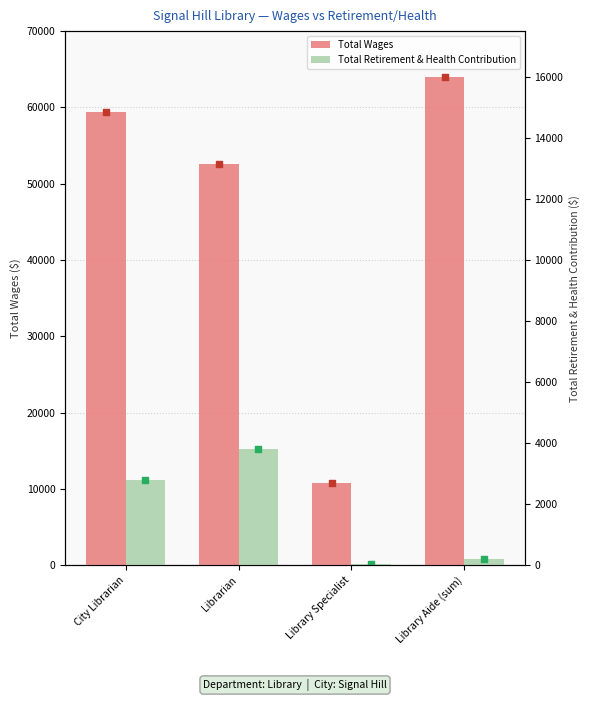

Which series contains the highest Y value?

Total Wages